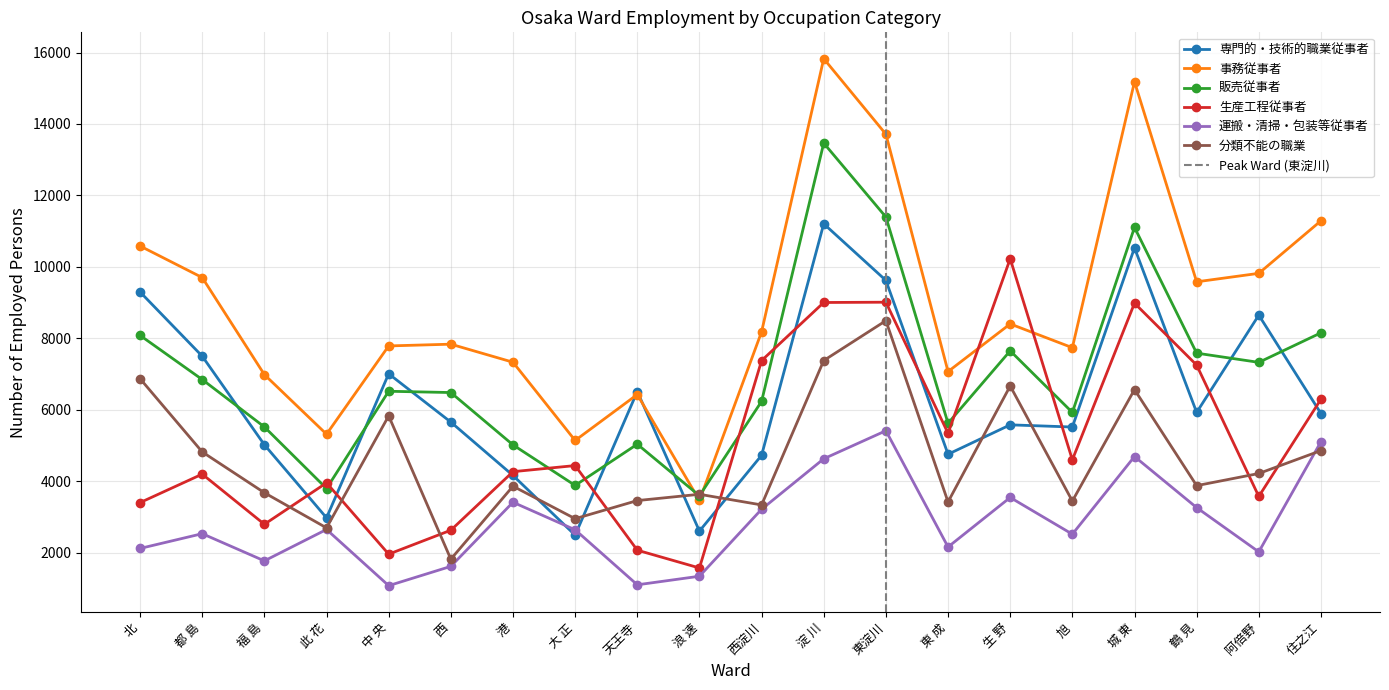

How many interior local peaks does the 分類不能の職業 series have?

6